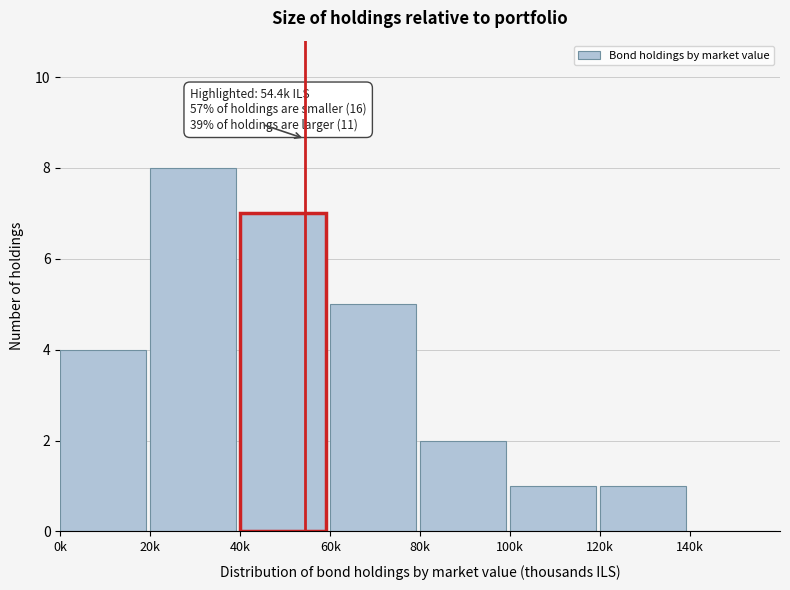

Reading right to left, what are all the values shown in this chart?

140k=0	120k=1	100k=1	80k=2	60k=5	40k=7	20k=8	0k=4